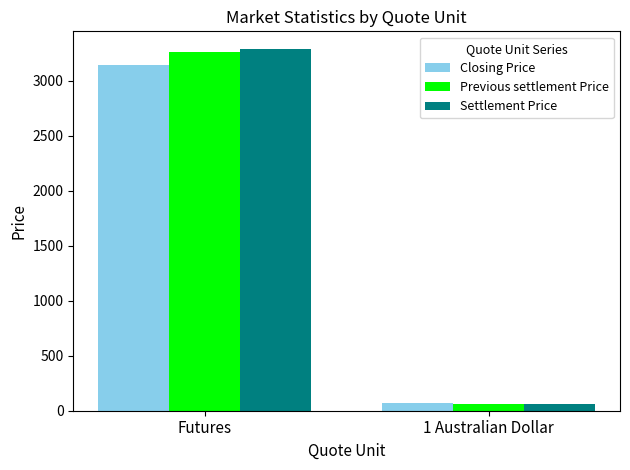

Rank the categories by Closing Price value from lowest to highest.

1 Australian Dollar, Futures